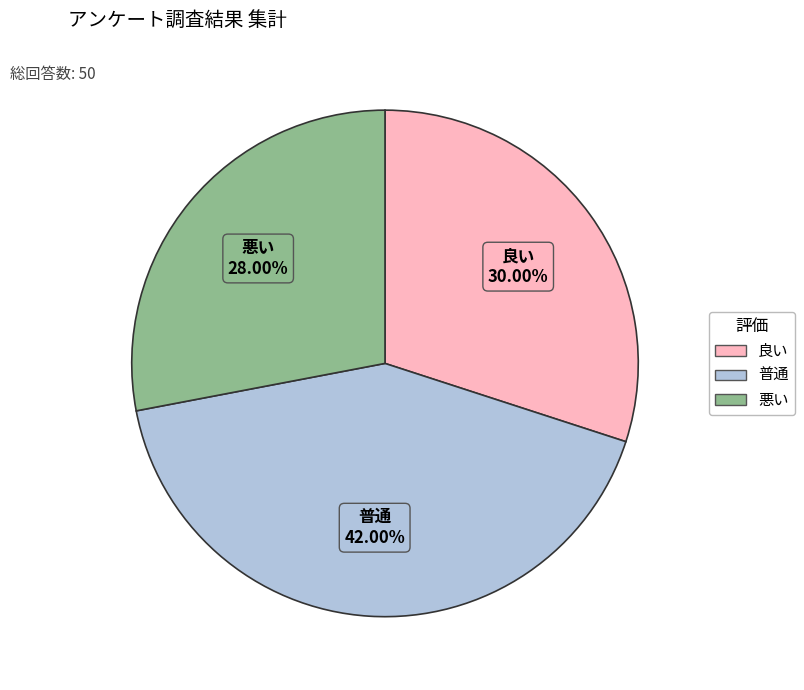

Which slice is the largest?

普通